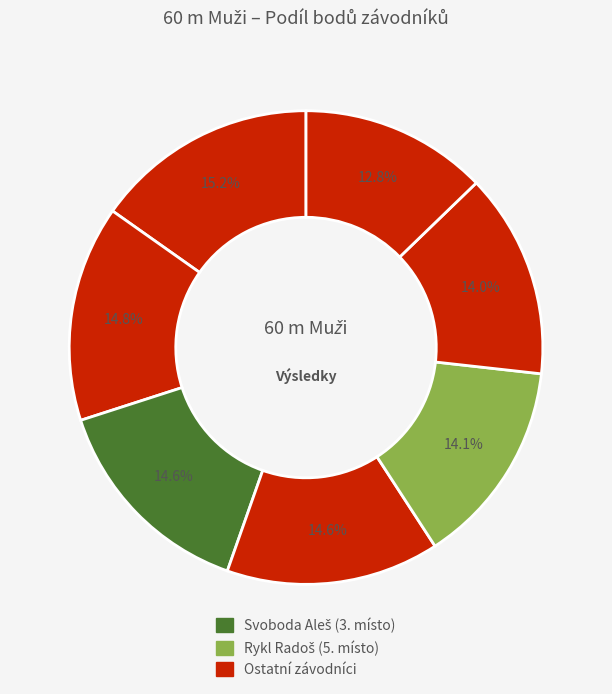

How many segments does this pie chart have?

7